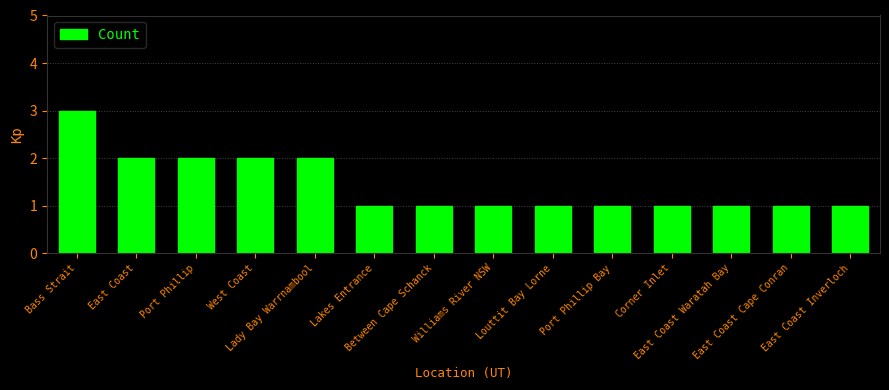

Between West Coast and Corner Inlet, which is larger?

West Coast